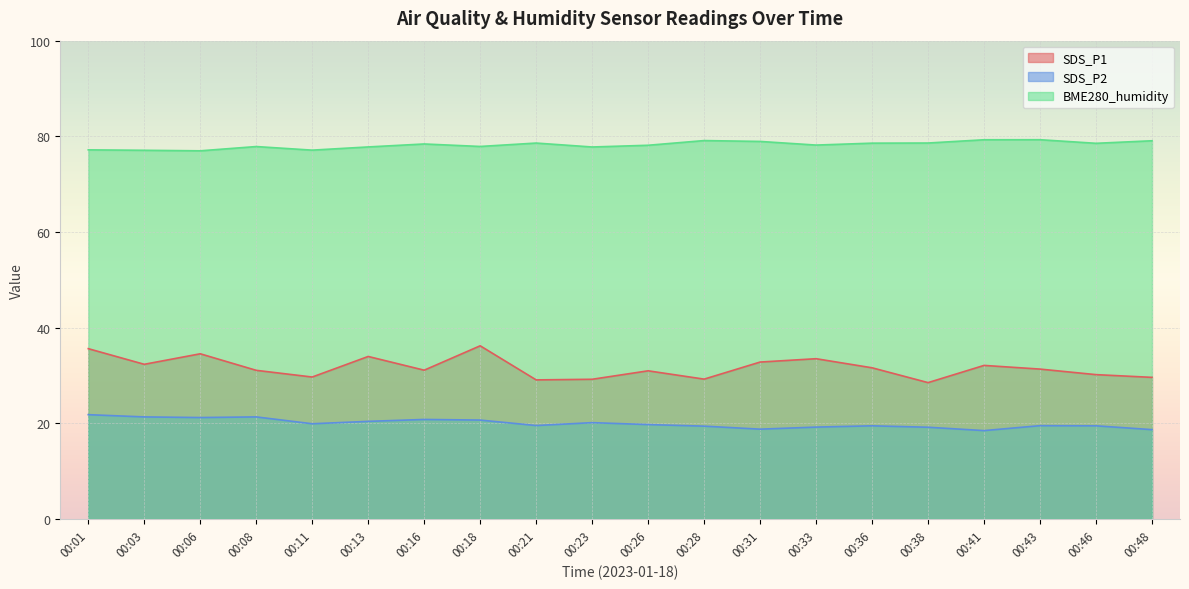

Which has a higher value, 00:36 or 00:41?

00:41